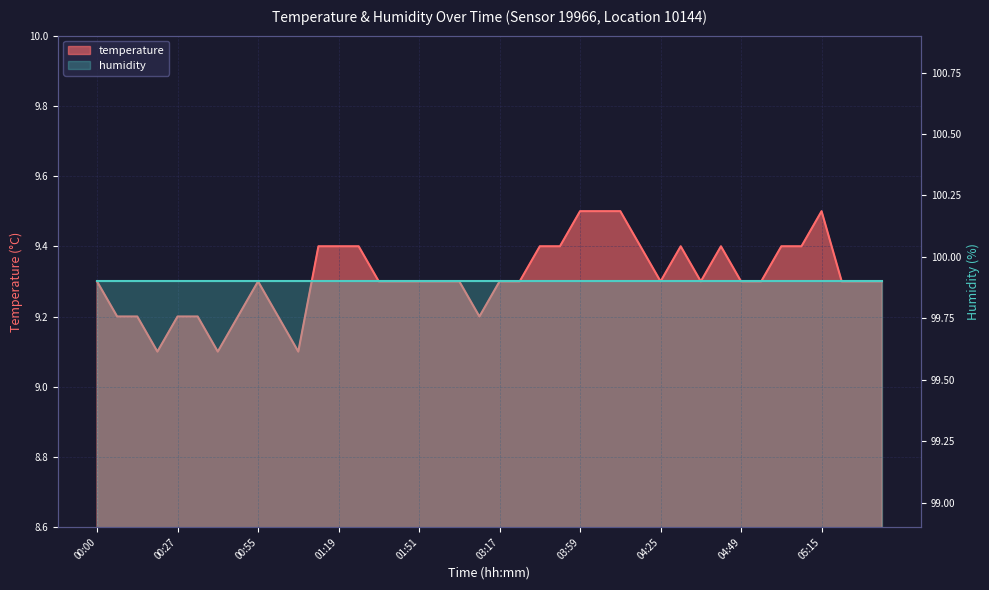

What is the label of the 9th point from the left?

00:55